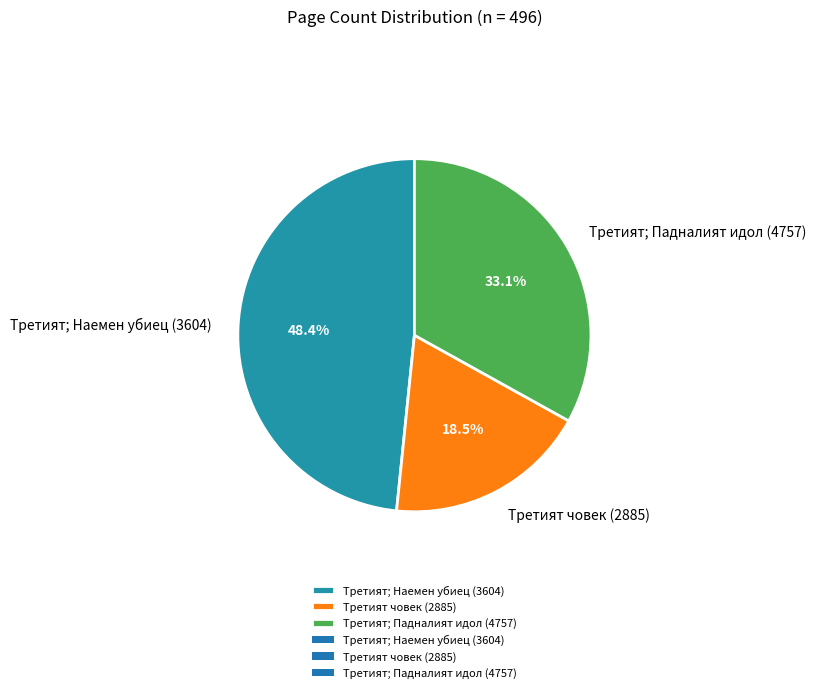

Count the number of slices in the pie.

3